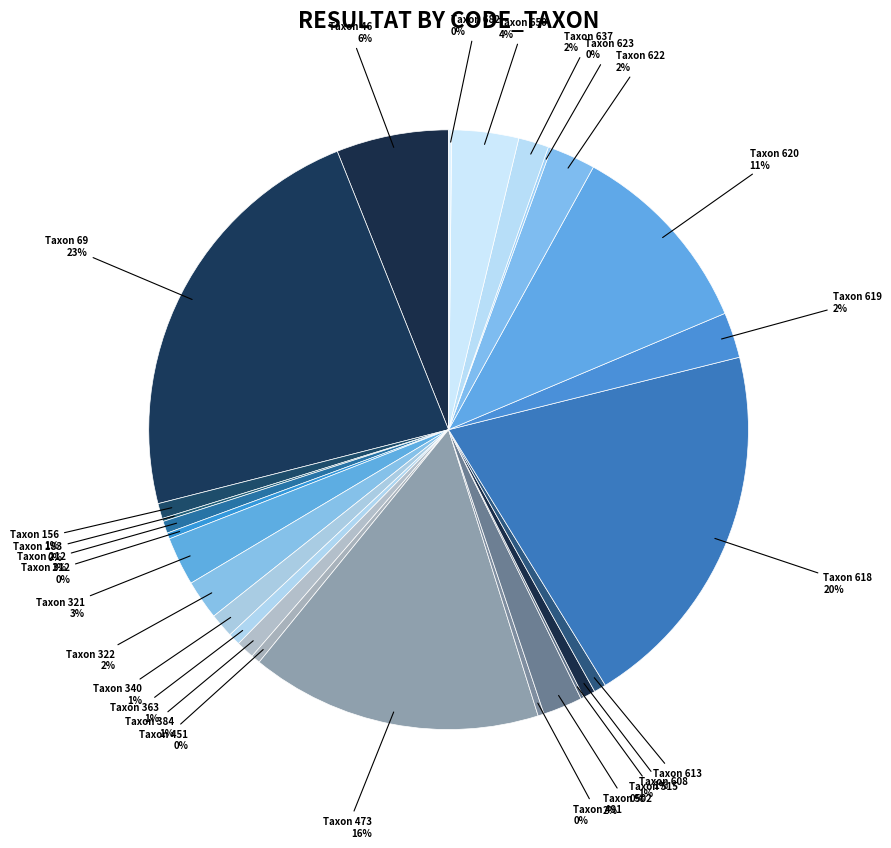

True or false: Taxon 46 accounts for 6% of the total.

True